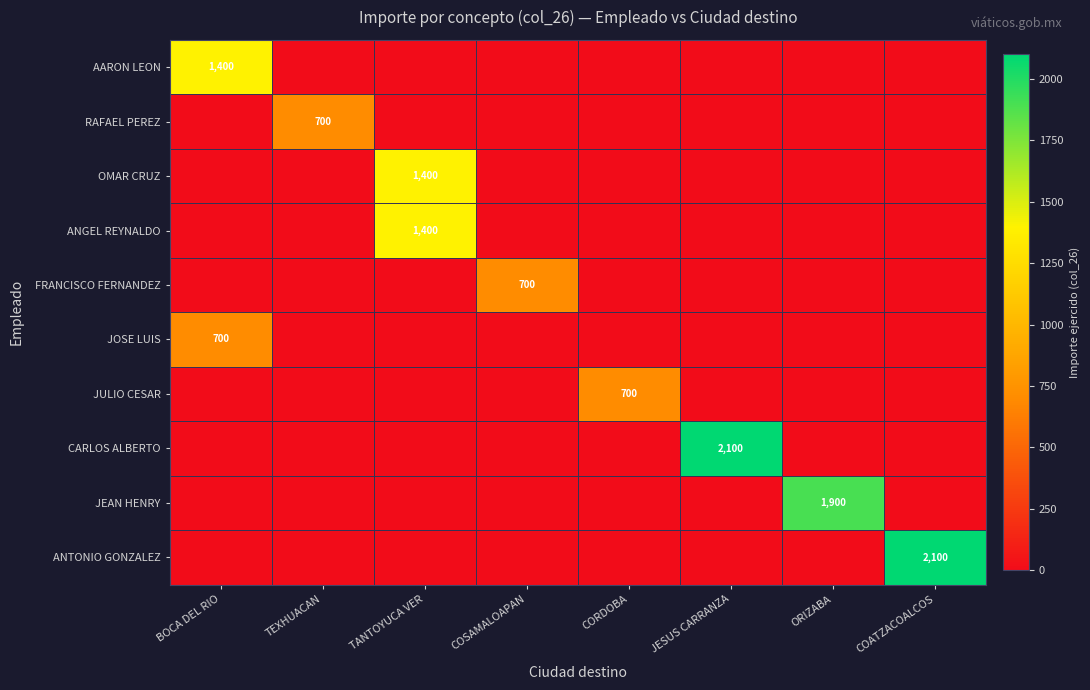

The value of RAFAEL PEREZ at TEXHUACAN is 1048. True or false?

False